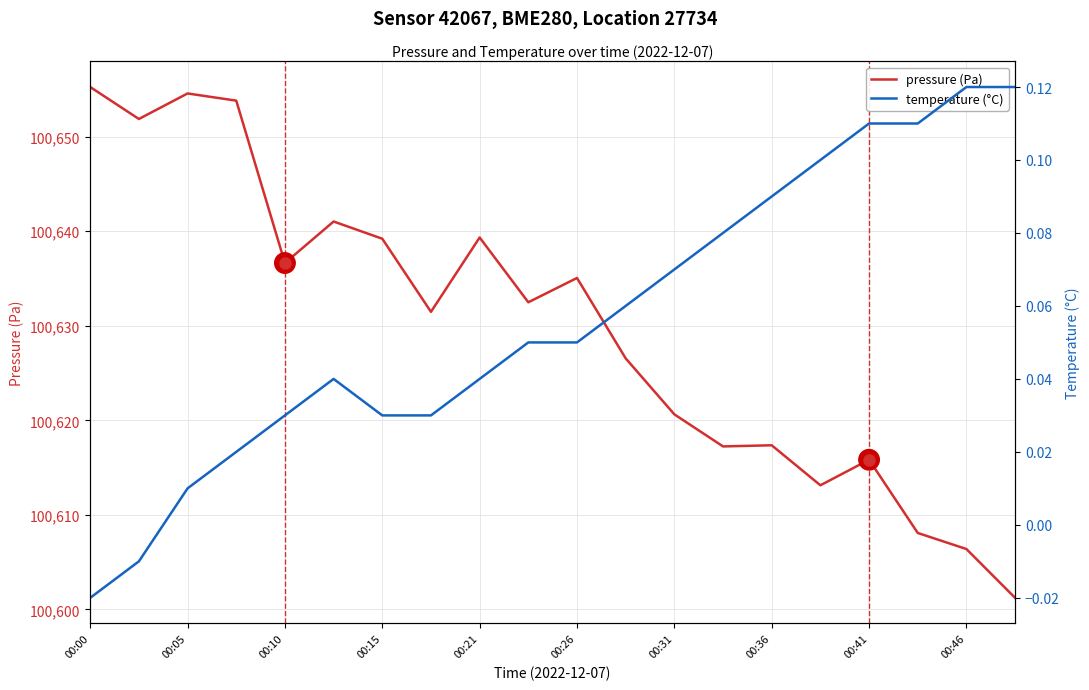

Is this an area chart (filled region under the line)?

No